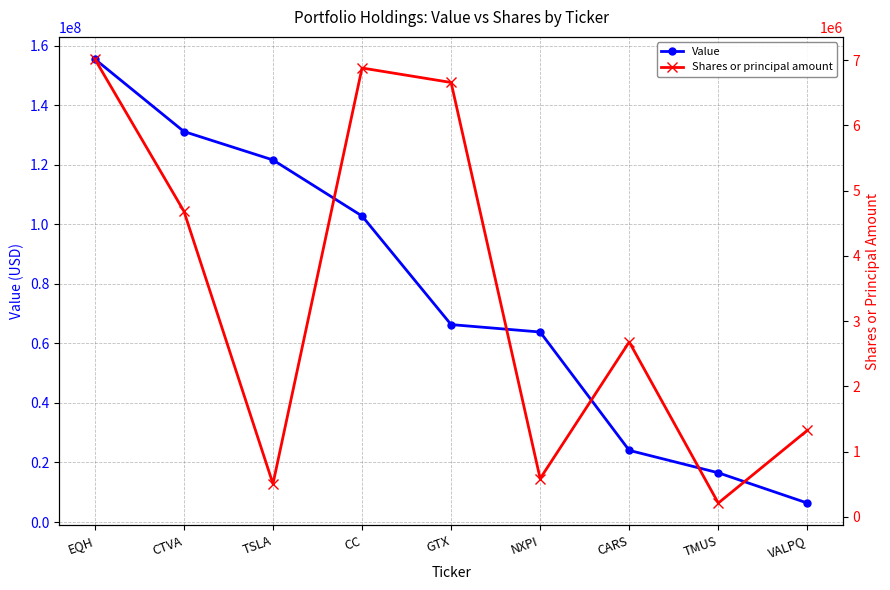

At TSLA, list the series in order from smallest to largest.

Shares or principal amount, Value